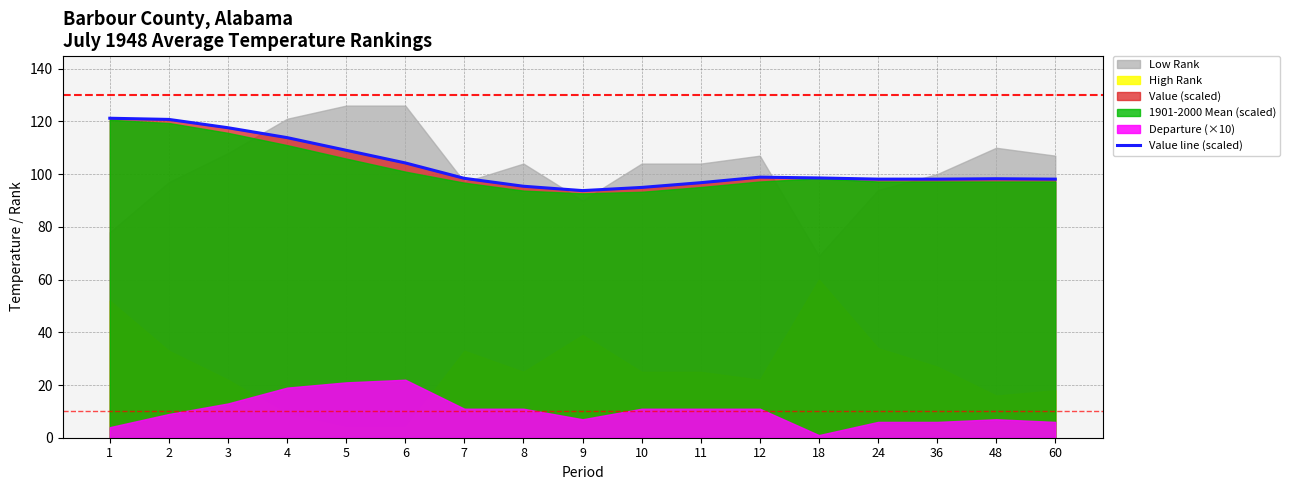

Reading right to left, list all the values displayed in this chart.

60=98.1	48=98.2	36=98.1	24=98.1	18=98.6	12=98.9	11=96.8	10=94.9	9=93.8	8=95.4	7=98.4	6=104.2	5=109.1	4=113.9	3=117.6	2=120.8	1=121.2